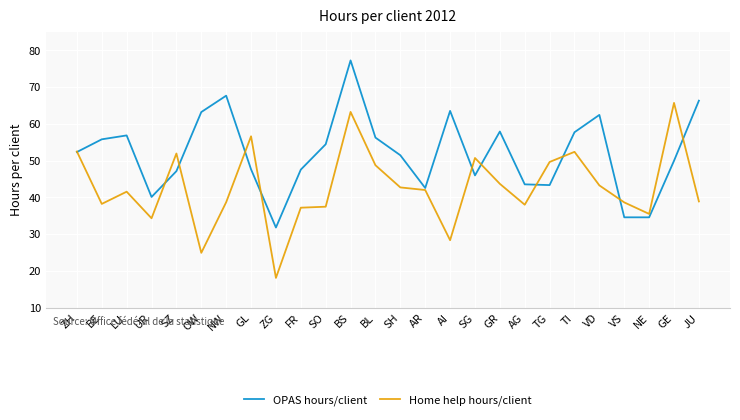

Between FR and NE, which series saw the biggest shift?

OPAS hours/client